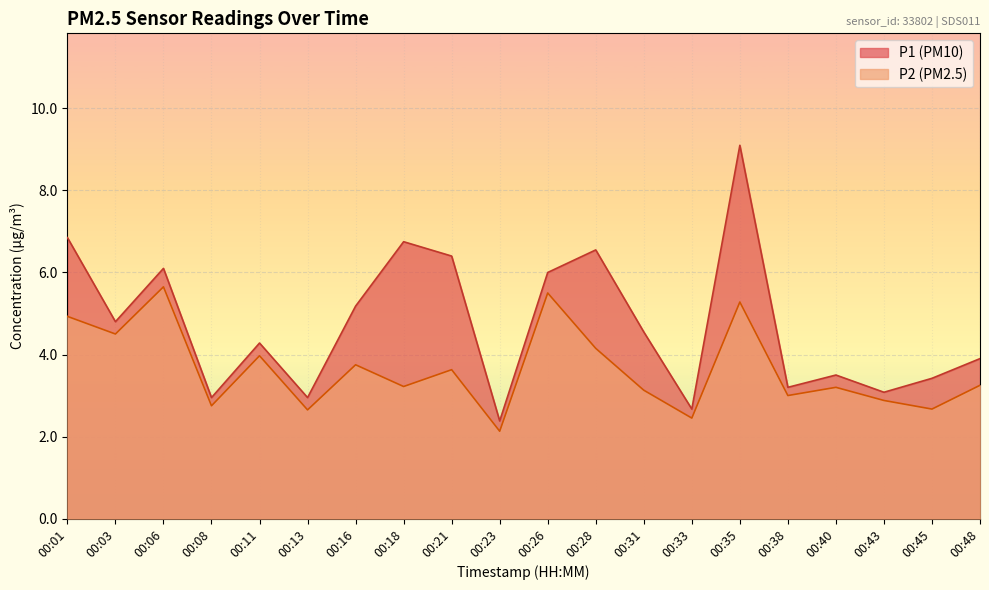

What is the total value across all series at 00:11?

8.2